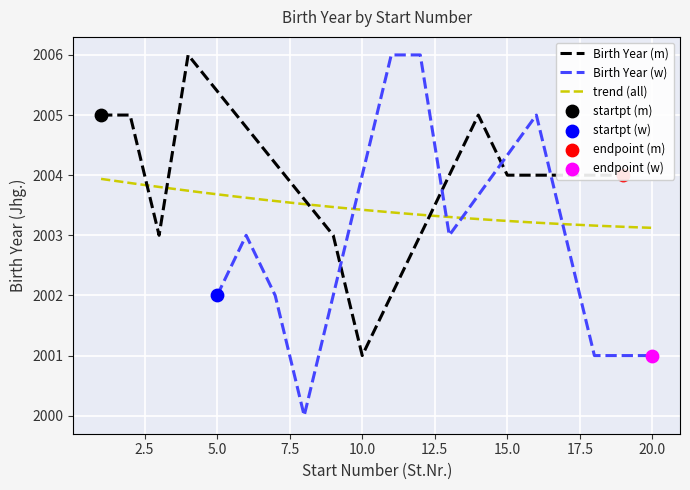

What is the minimum value for Birth Year (m)?

2001